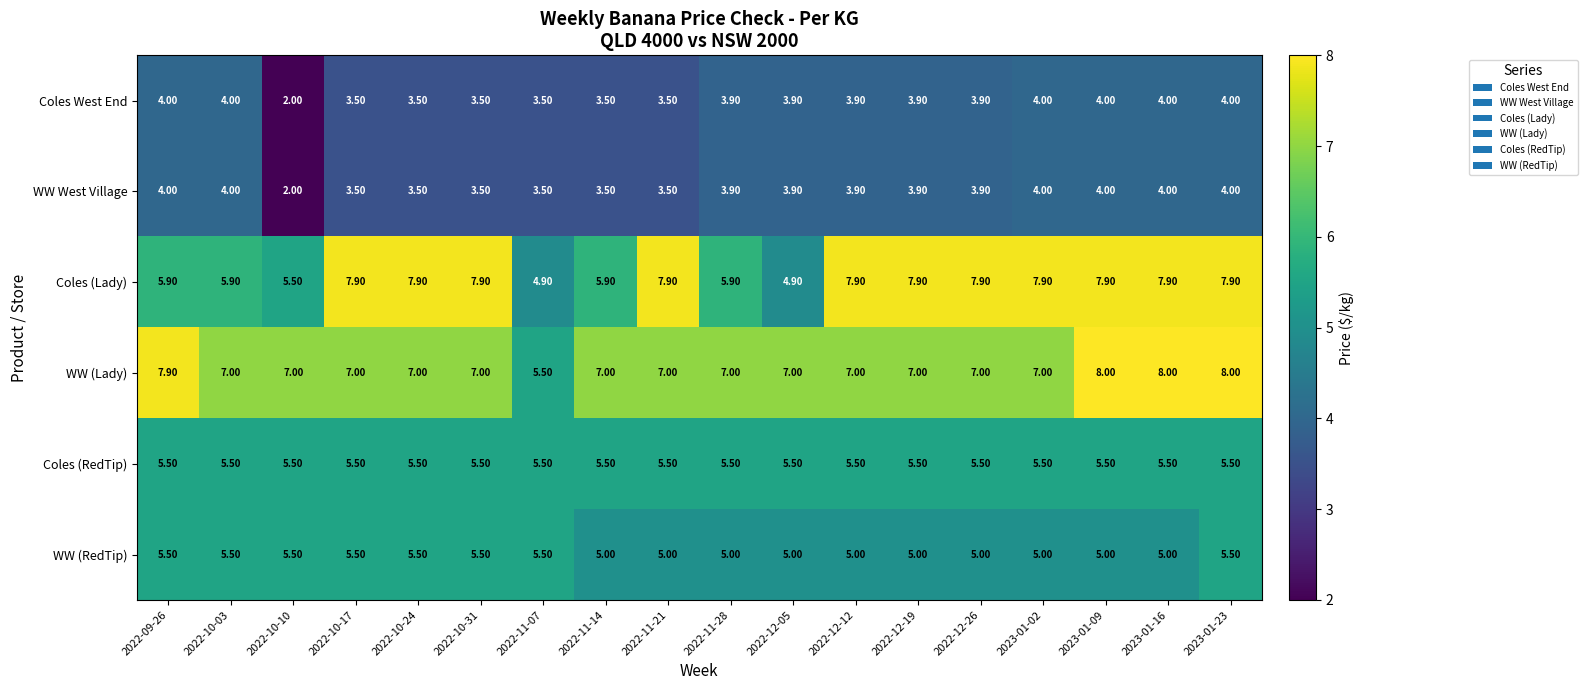

Is the value of WW West Village at 2023-01-16 greater than the value of WW (Lady) at 2022-12-26?

No